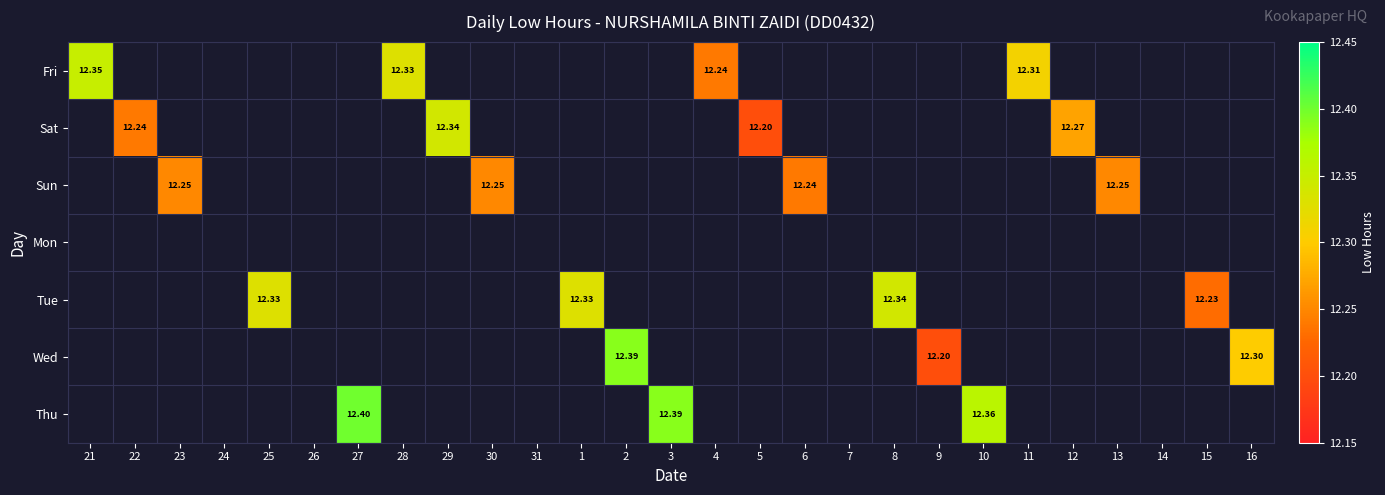

Which label corresponds to the largest value in the chart?

27